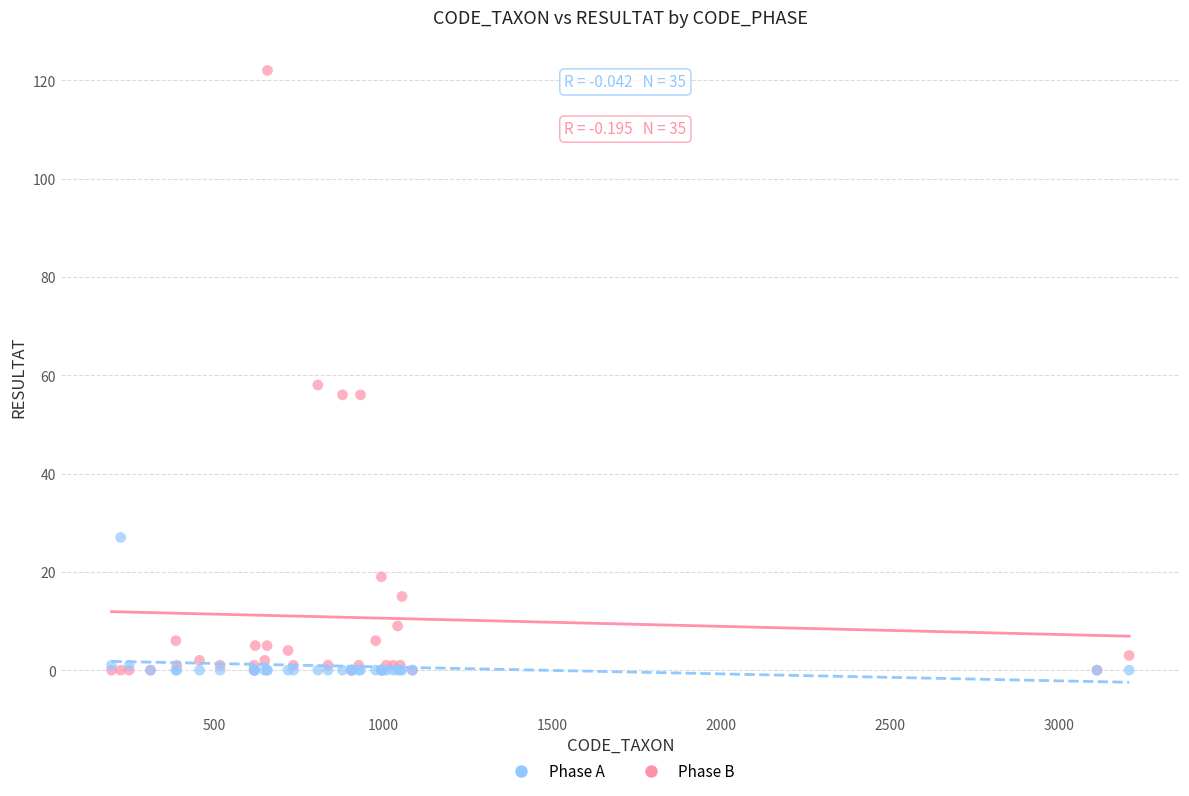

Across all series, what Y value is closest to 61?

58